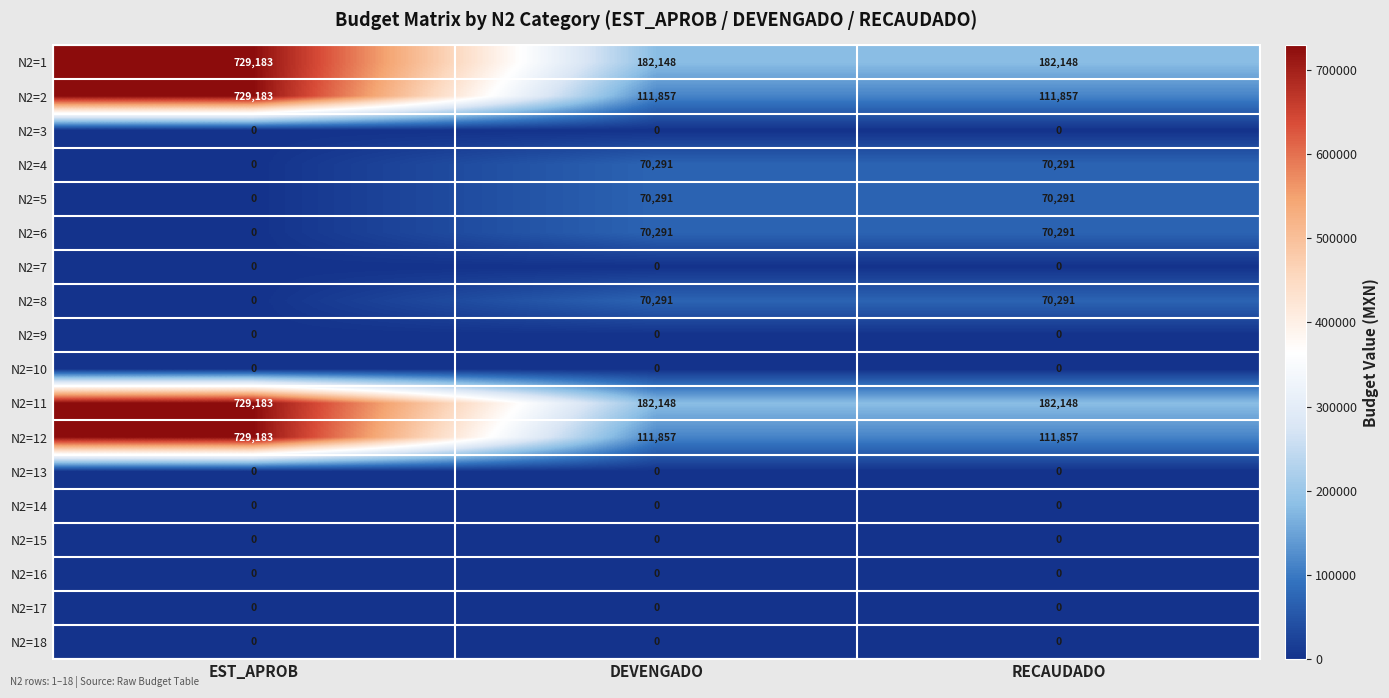

What is the highest value of the N2=1 series?

729183